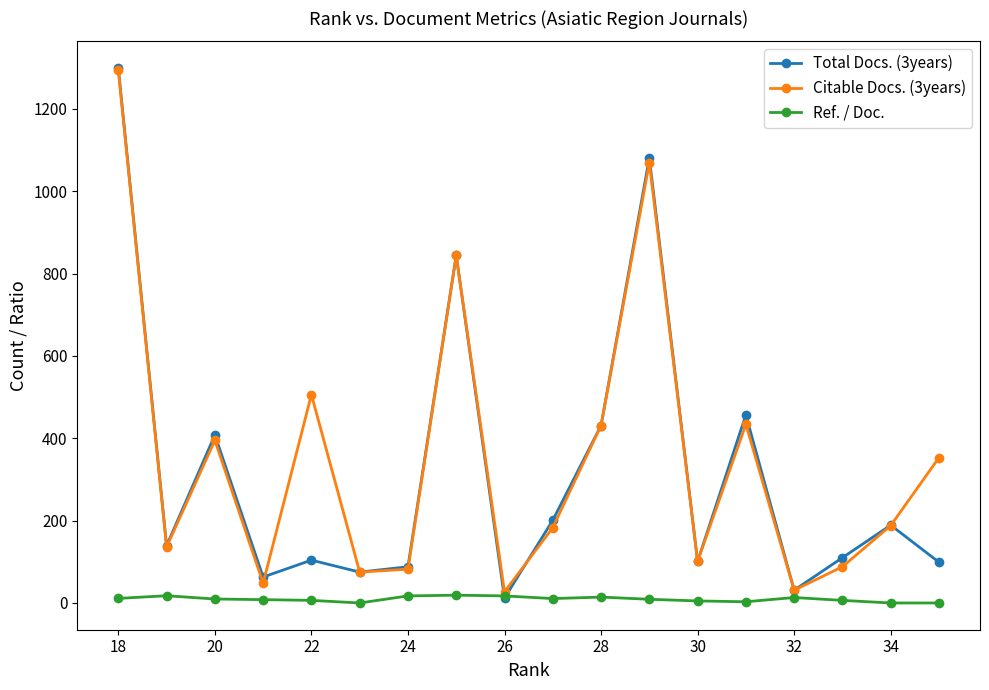

How many intersections are there between Total Docs. (3years) and Ref. / Doc.?

2